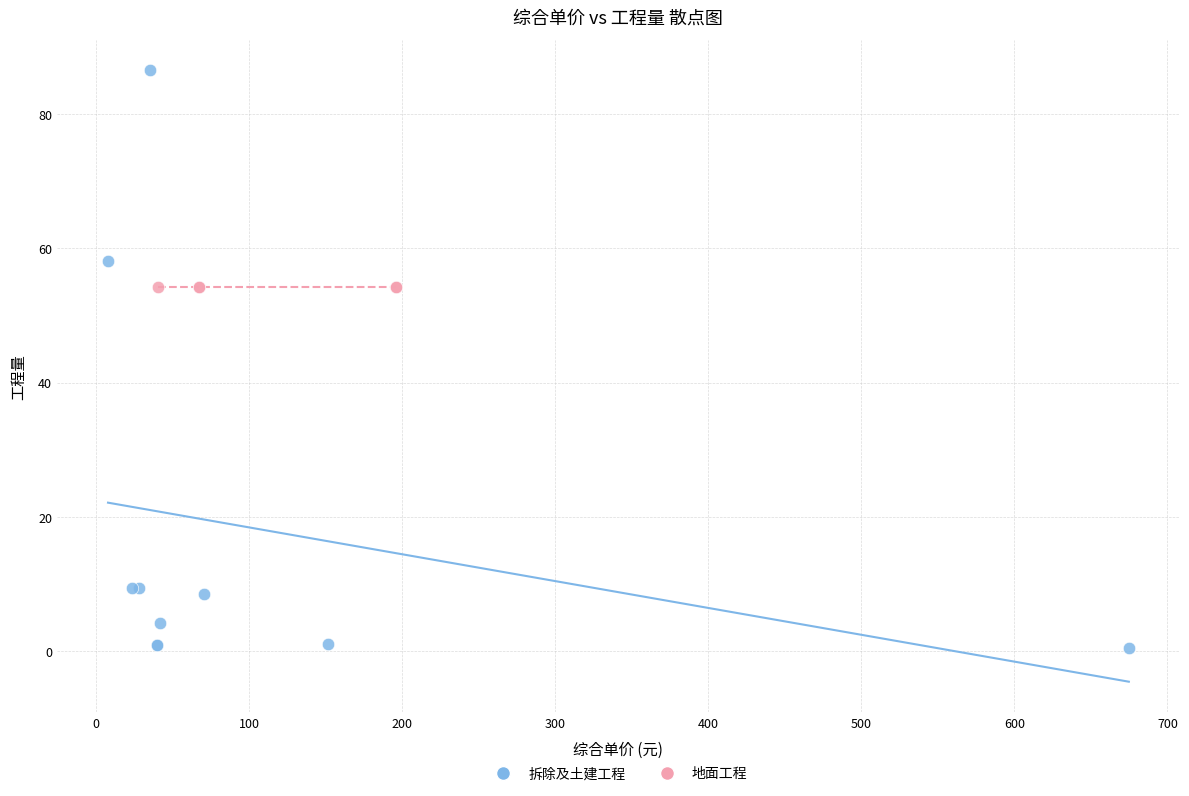

Which series contains the lowest Y value?

拆除及土建工程